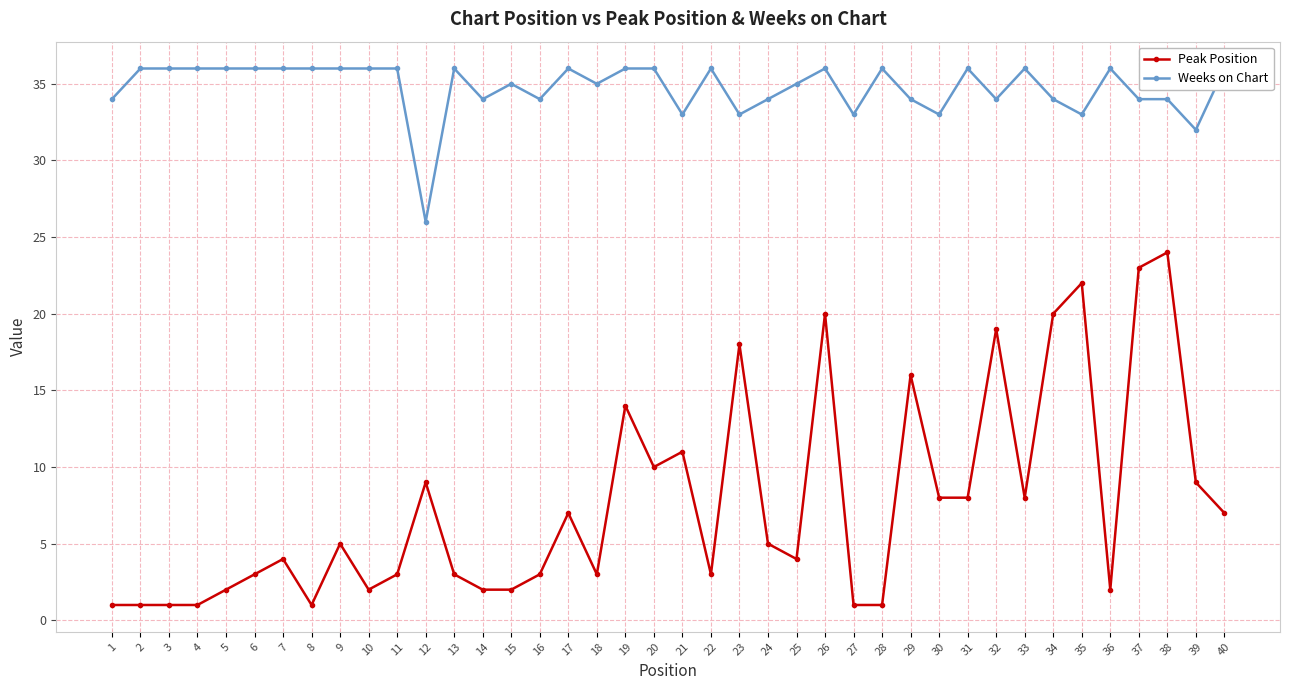

Is it true that Peak Position equals 5 at 24?

True